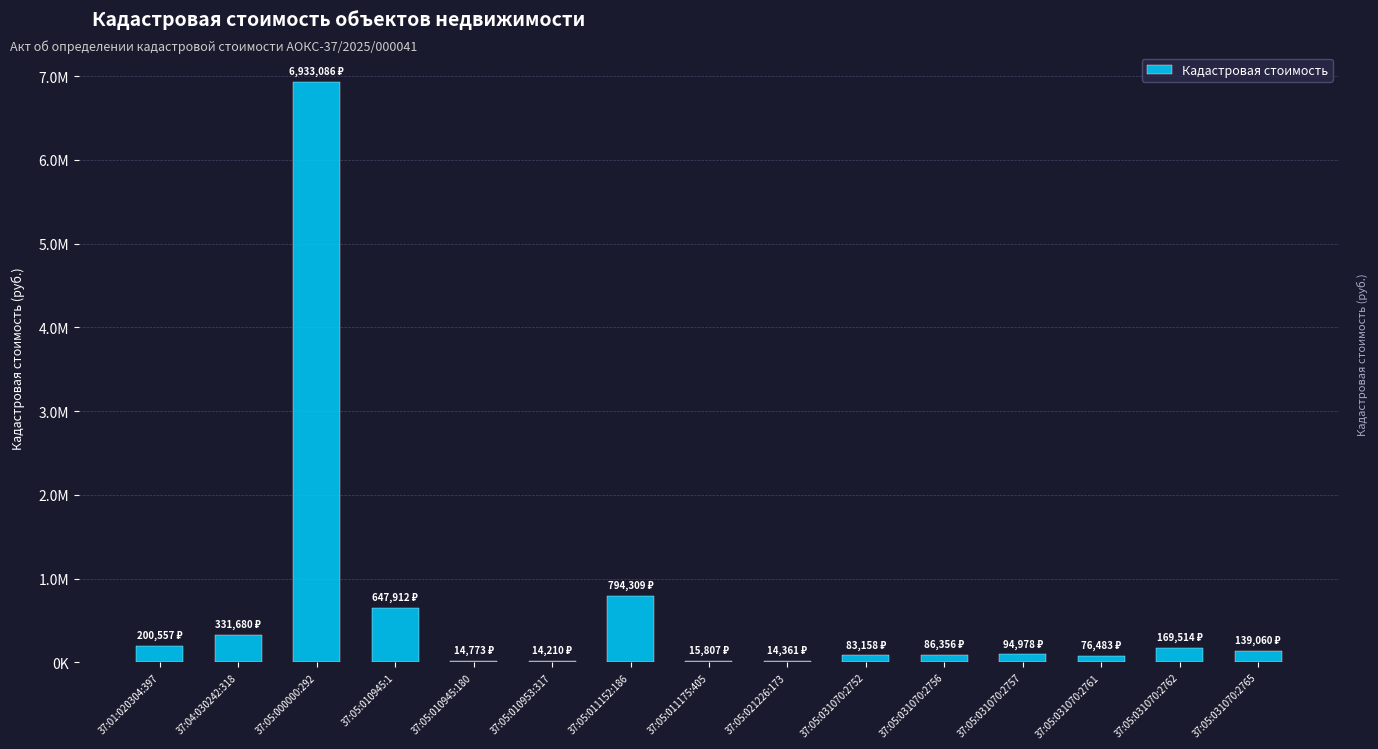

Rank the categories by value from highest to lowest.

37:05:000000:292, 37:05:011152:186, 37:05:010945:1, 37:04:030242:318, 37:01:020304:397, 37:05:031070:2762, 37:05:031070:2765, 37:05:031070:2757, 37:05:031070:2756, 37:05:031070:2752, 37:05:031070:2761, 37:05:011175:405, 37:05:010945:180, 37:05:021226:173, 37:05:010953:317